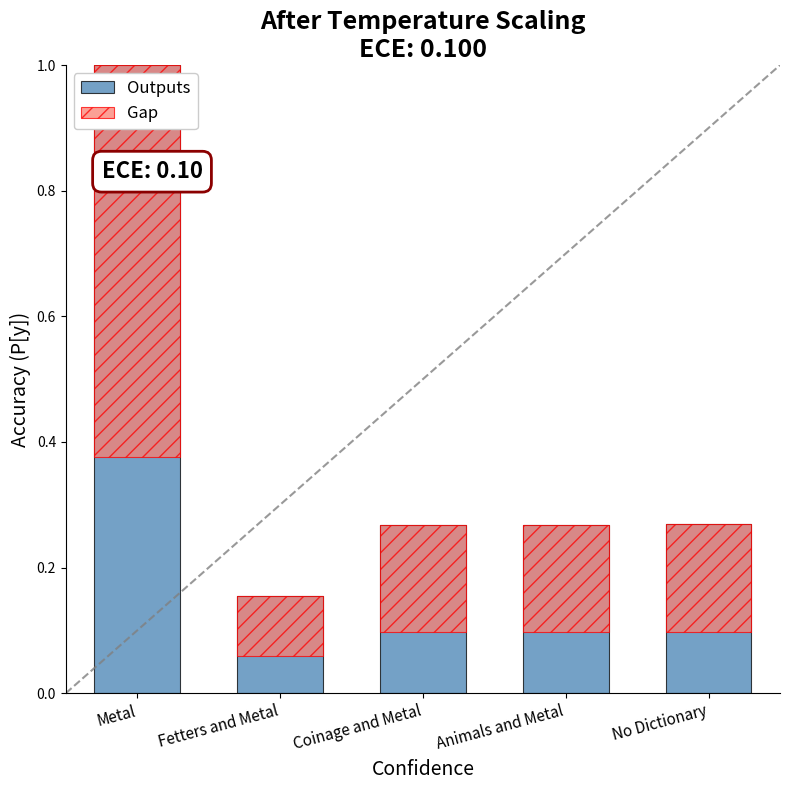

At which label does Outputs reach its minimum?

Fetters and Metal